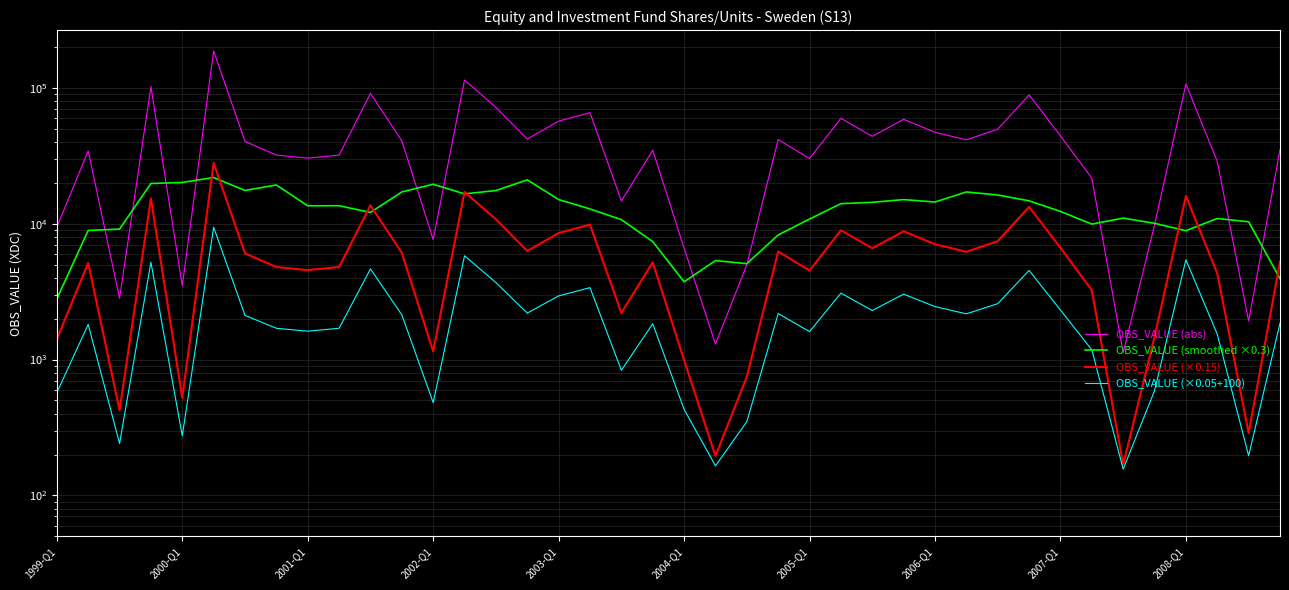

Which series has the largest range (max minus min)?

OBS_VALUE (abs)